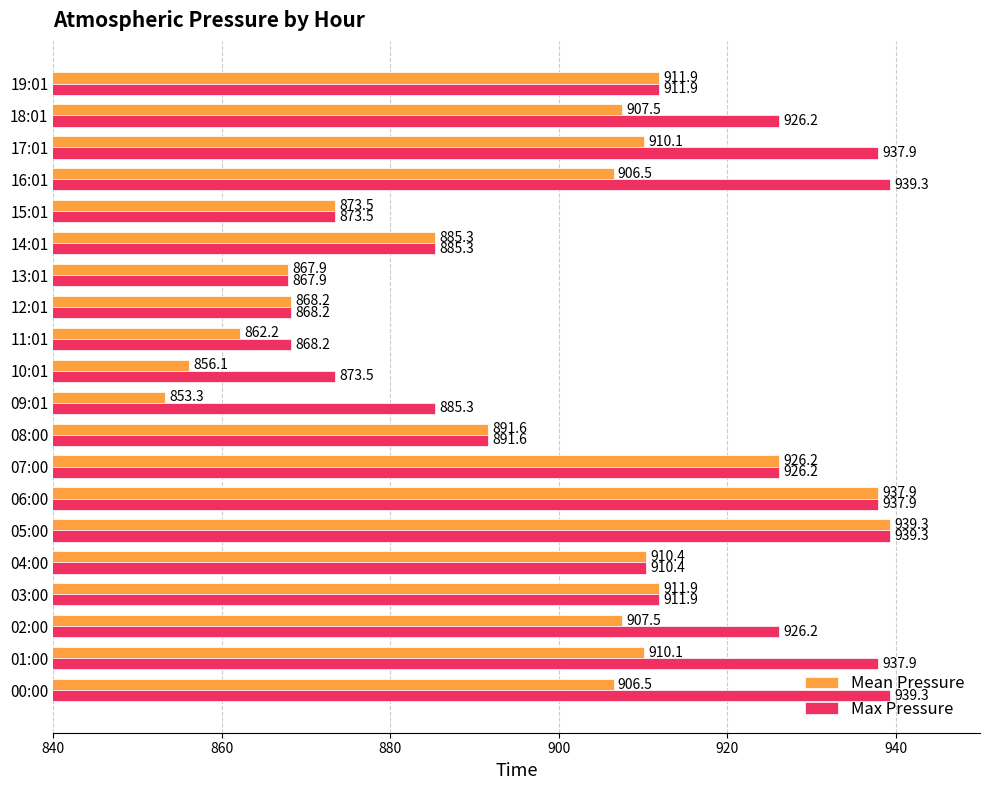

Is it true that Mean Pressure equals 1491.2 at 15:01?

False